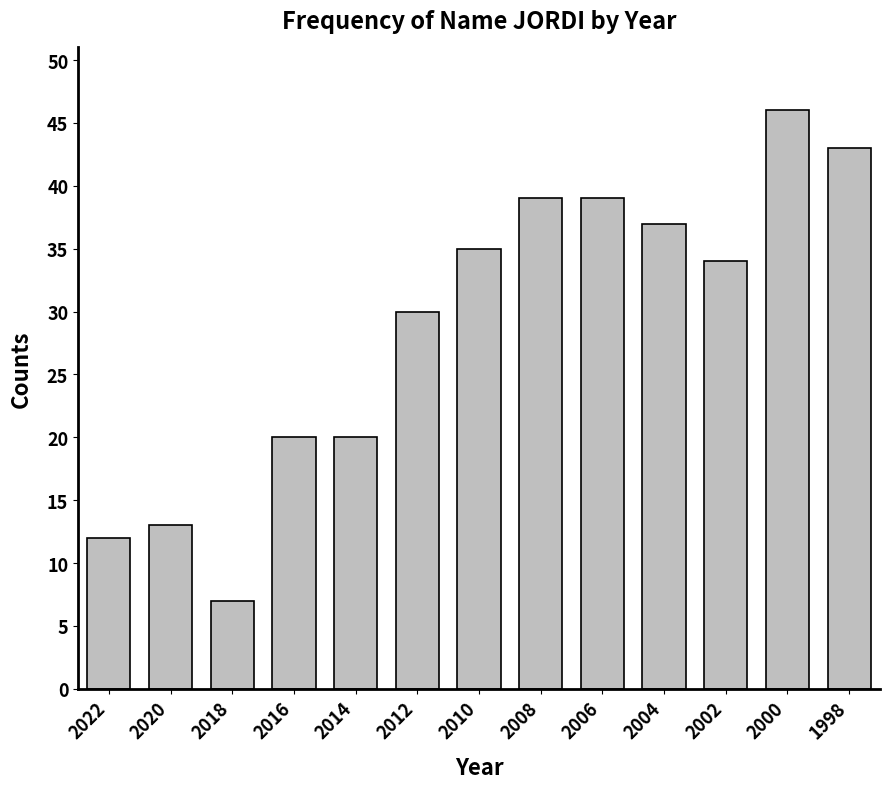

Which category has the lowest value across all series?

2018